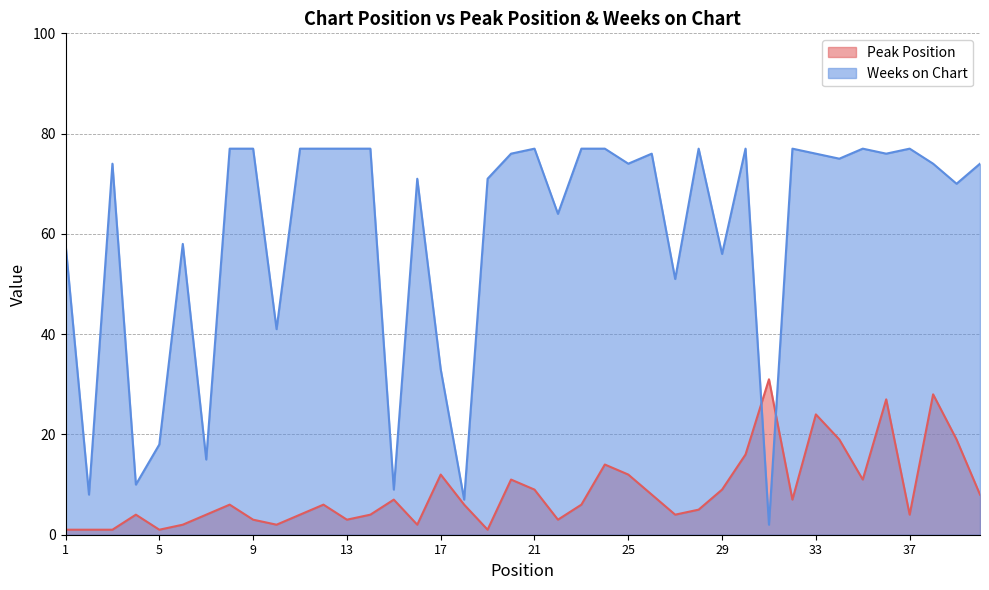

Reading left to right, transcribe all the data shown in this chart.

Peak Position: 1	1	1	4	1	2	4	6	3	2	4	6	3	4	7	2	12	6	1	11	9	3	6	14	12	8	4	5	9	16	31	7	24	19	11	27	4	28	19	8
Weeks on Chart: 58	8	74	10	18	58	15	77	77	41	77	77	77	77	9	71	33	7	71	76	77	64	77	77	74	76	51	77	56	77	2	77	76	75	77	76	77	74	70	74